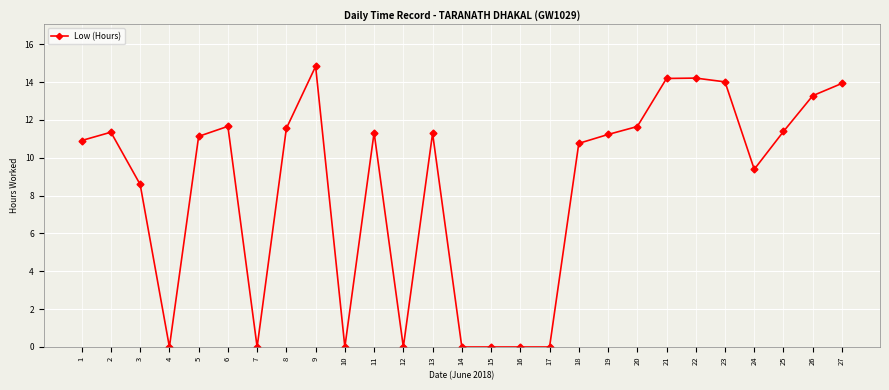

Between 11 and 1, which is larger?

11